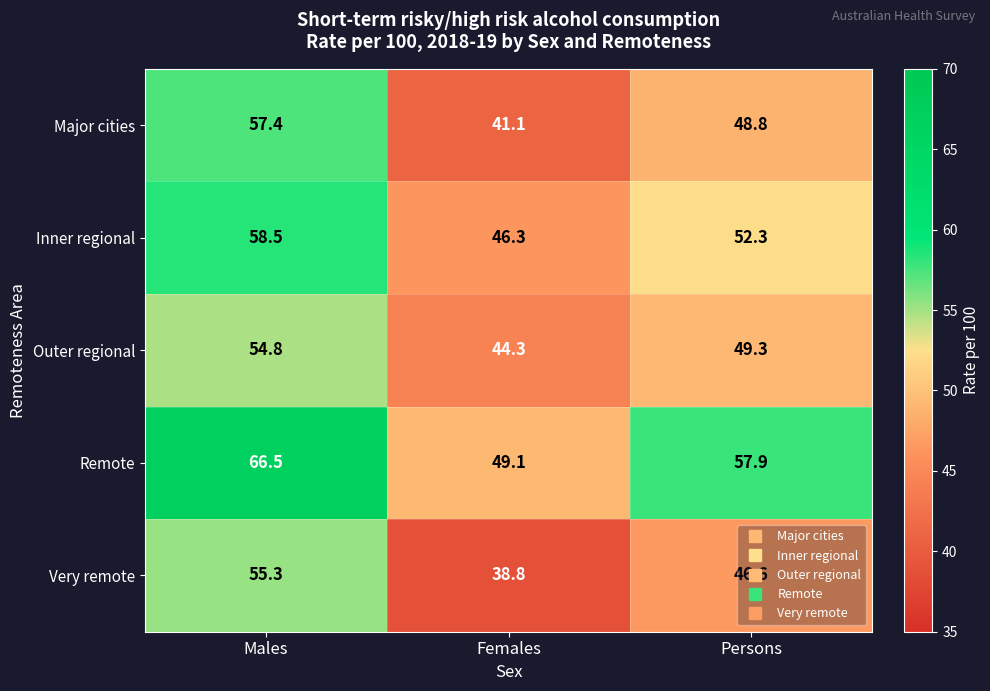

True or false: Very remote has a value of 55.3 at Males.

True